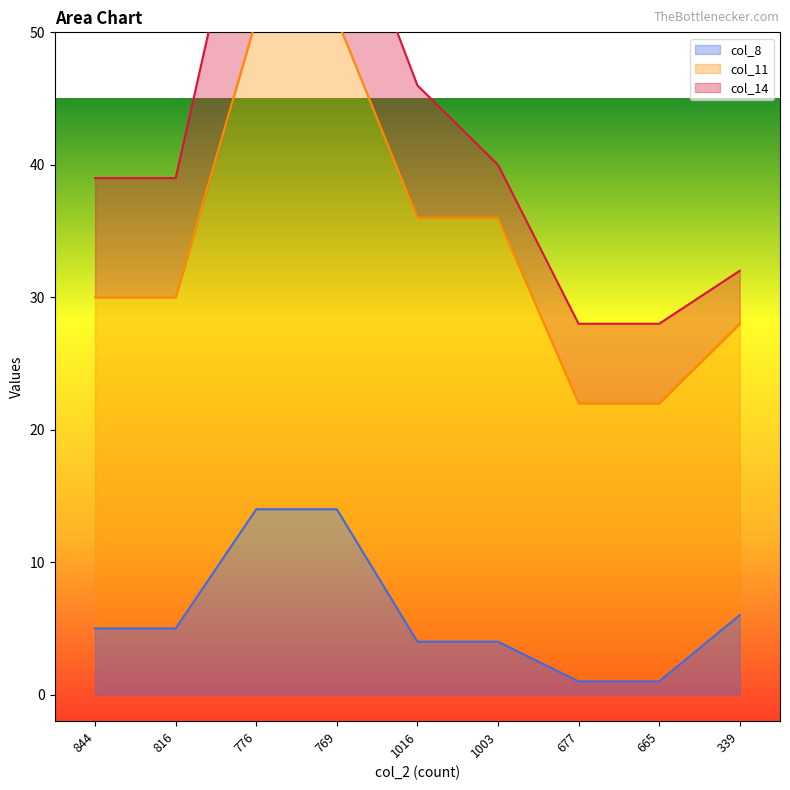

The col_8 series shows 1 at 677. True or false?

True